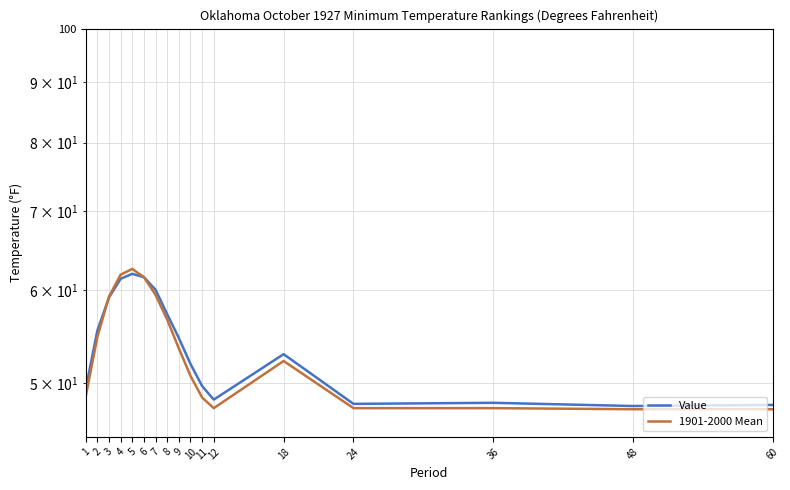

Read the Value value at 5.

61.9